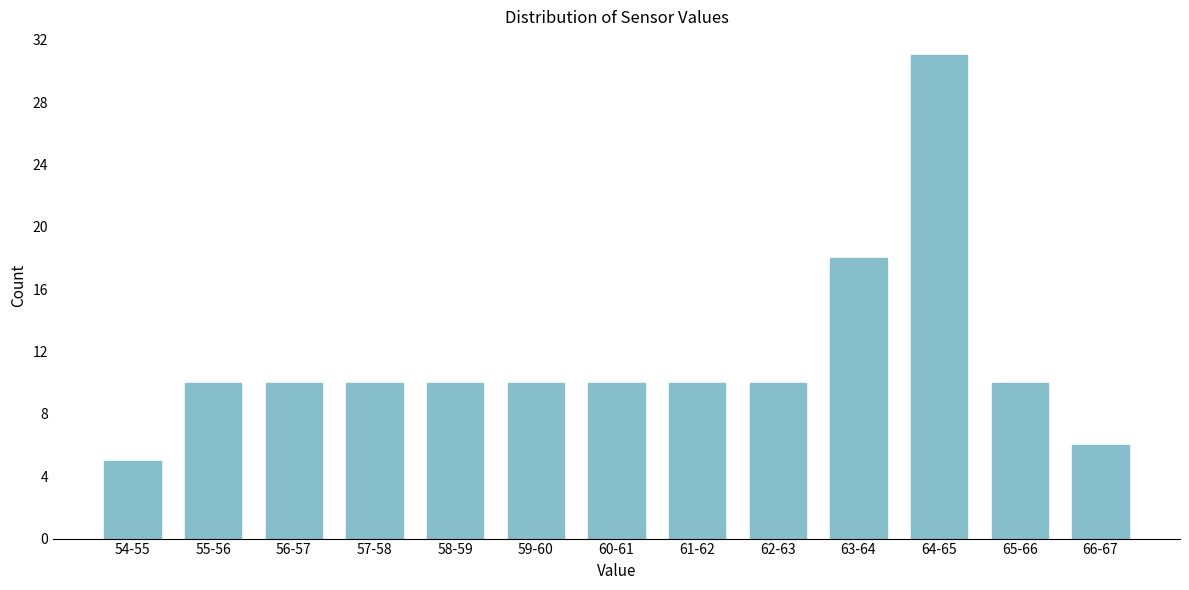

Reading left to right, transcribe all the data shown in this chart.

5	10	10	10	10	10	10	10	10	18	31	10	6